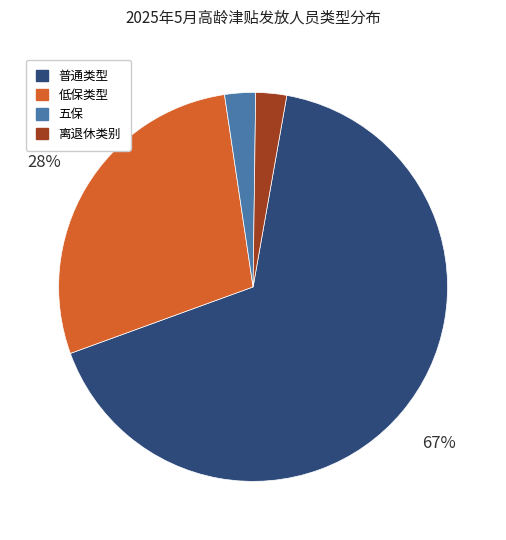

To the nearest percent, what is the average slice percentage?

25%